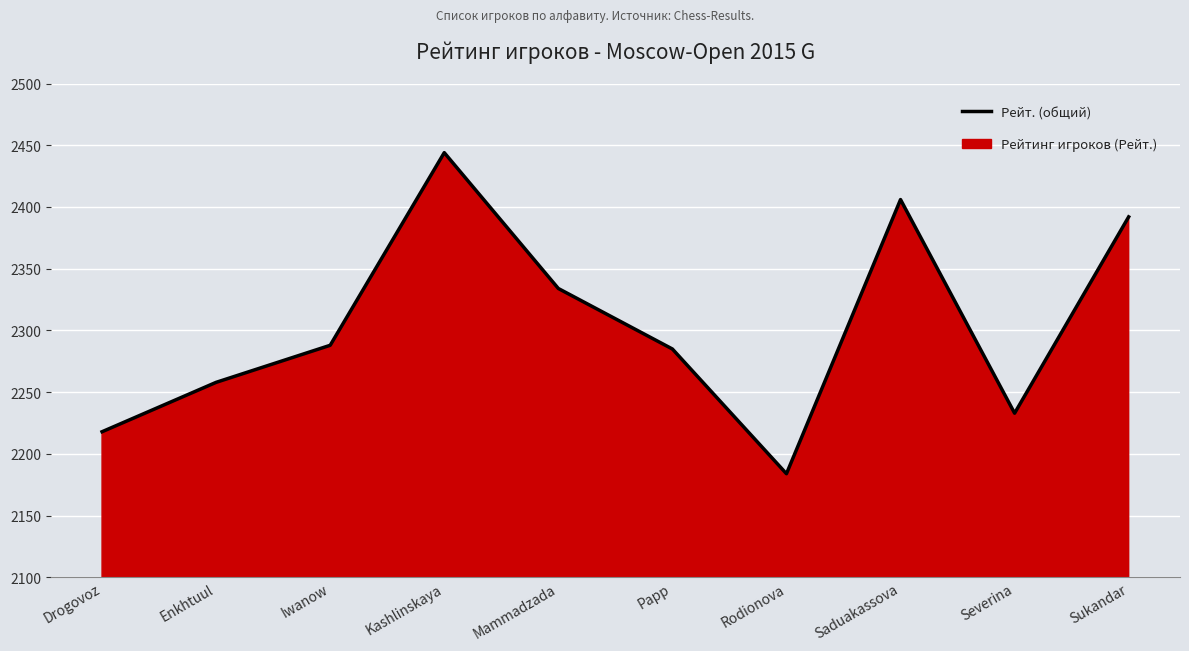

Between Rodionova and Drogovoz, which is larger?

Drogovoz